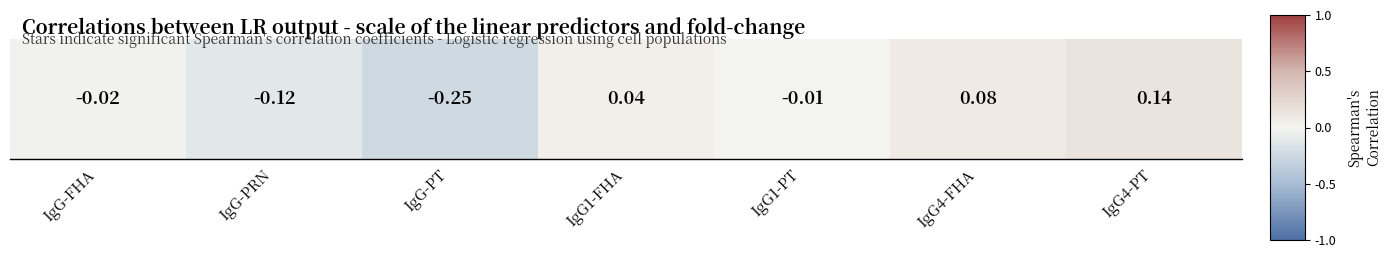

Rank the categories by value from lowest to highest.

IgG-PT, IgG-PRN, IgG-FHA, IgG1-PT, IgG1-FHA, IgG4-FHA, IgG4-PT